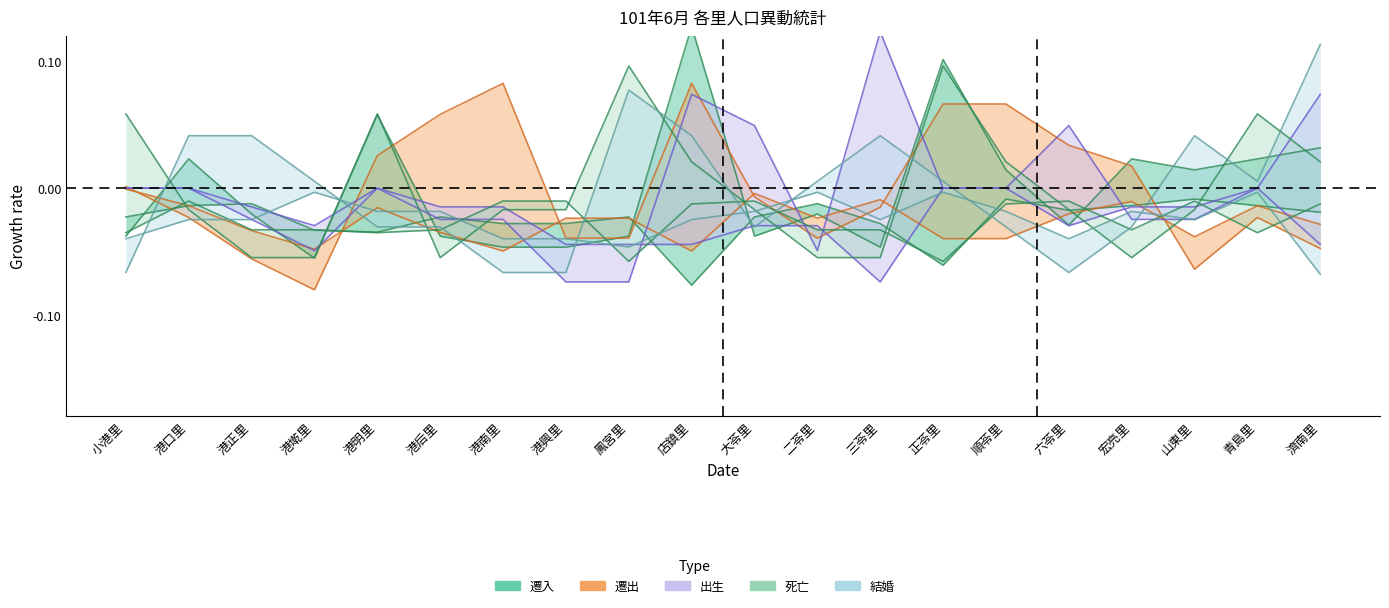

Where is the first local maximum for 遷入?

港口里